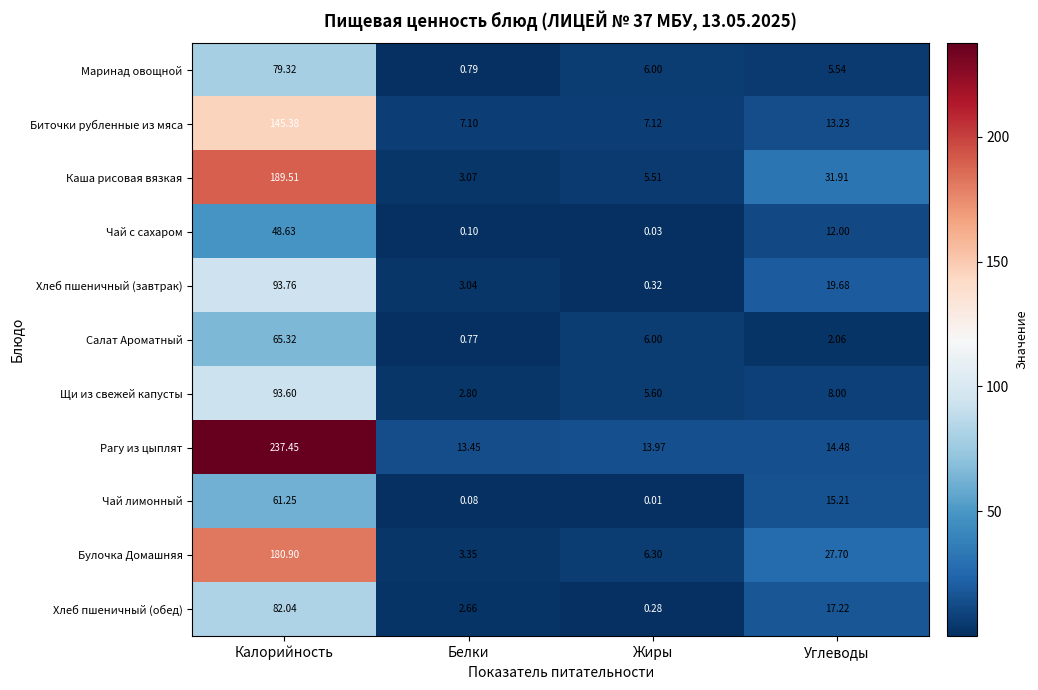

At Белки, list the series in order from smallest to largest.

Чай лимонный, Чай с сахаром, Салат Ароматный, Маринад овощной, Хлеб пшеничный (обед), Щи из свежей капусты, Хлеб пшеничный (завтрак), Каша рисовая вязкая, Булочка Домашняя, Биточки рубленные из мяса, Рагу из цыплят